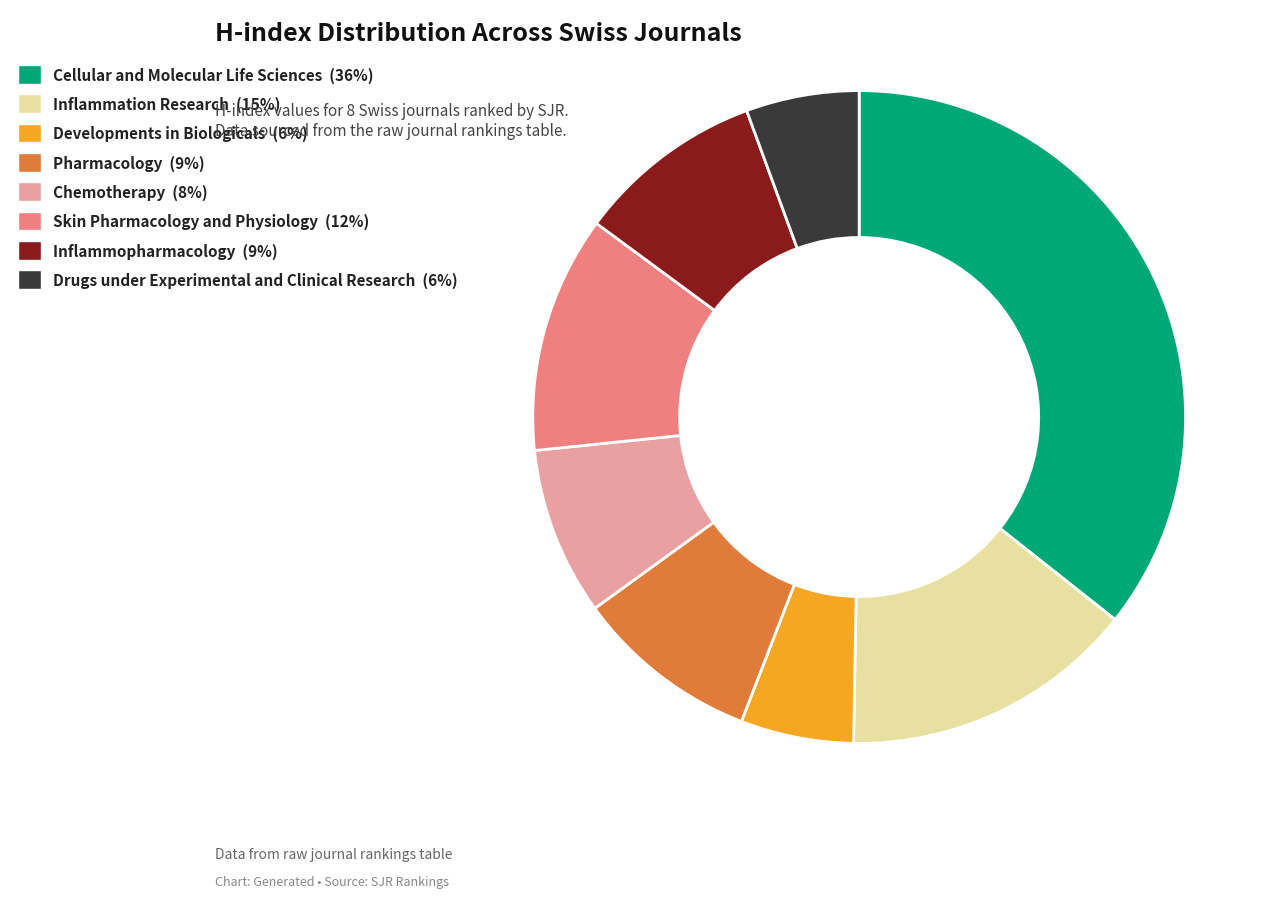

Which category has the biggest portion of the pie?

Cellular and Molecular Life Sciences